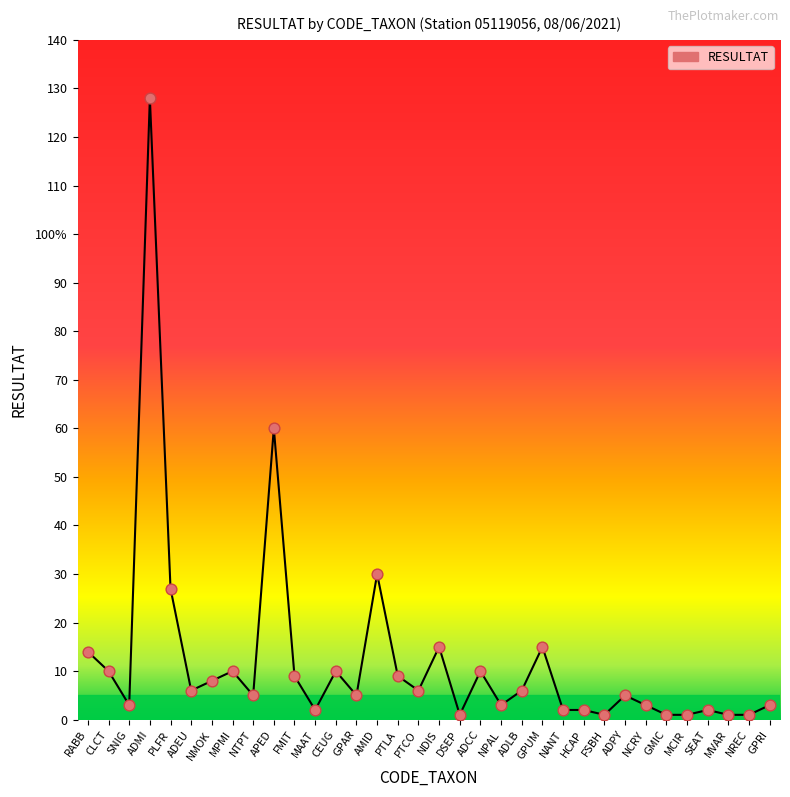

Between FSBH and NREC, which is larger?

FSBH